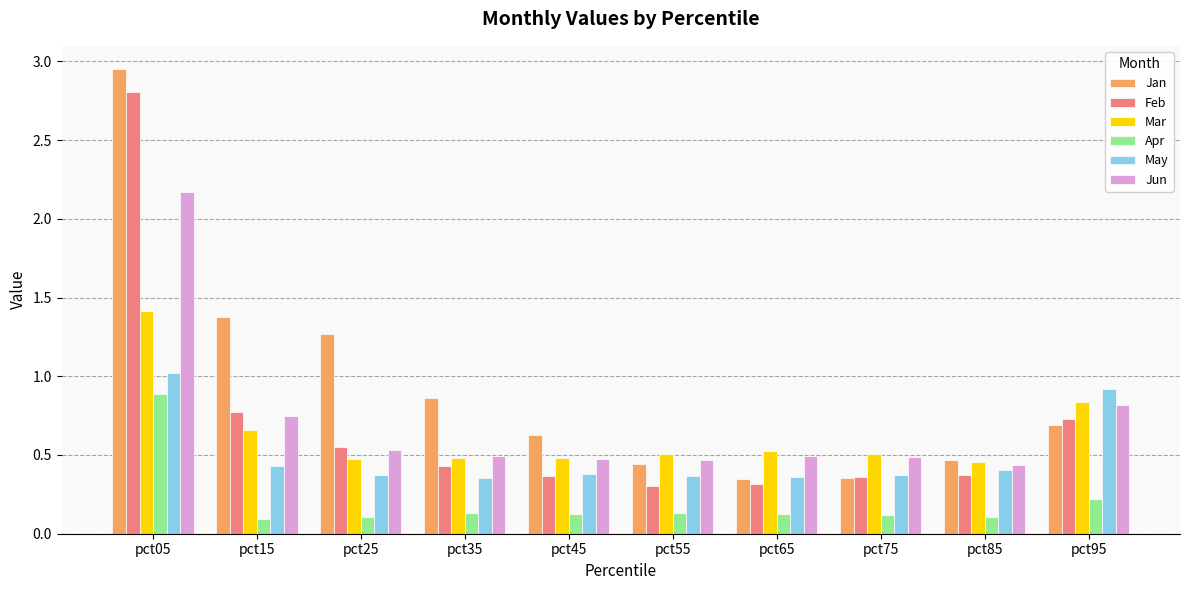

What is the average value of the Mar series?

0.6